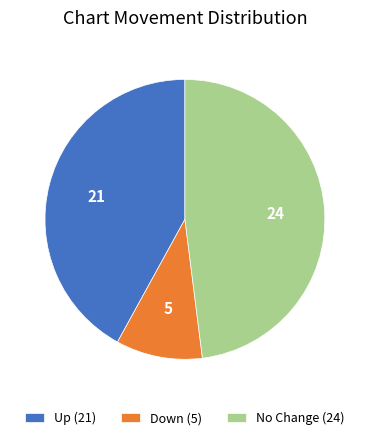

Combined, do Down (5) and No Change (24) account for over 50%?

Yes